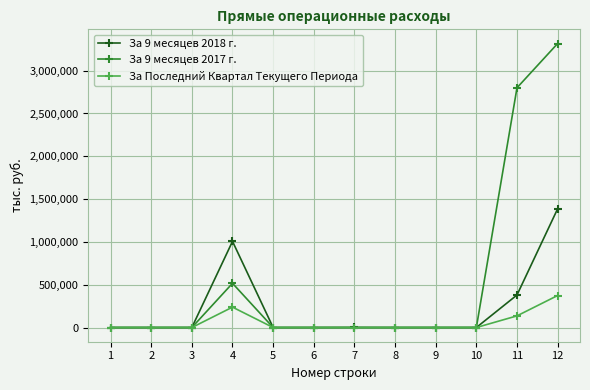

What is the difference between the maximum and minimum values in the За 9 месяцев 2018 г. series?

1387000.0